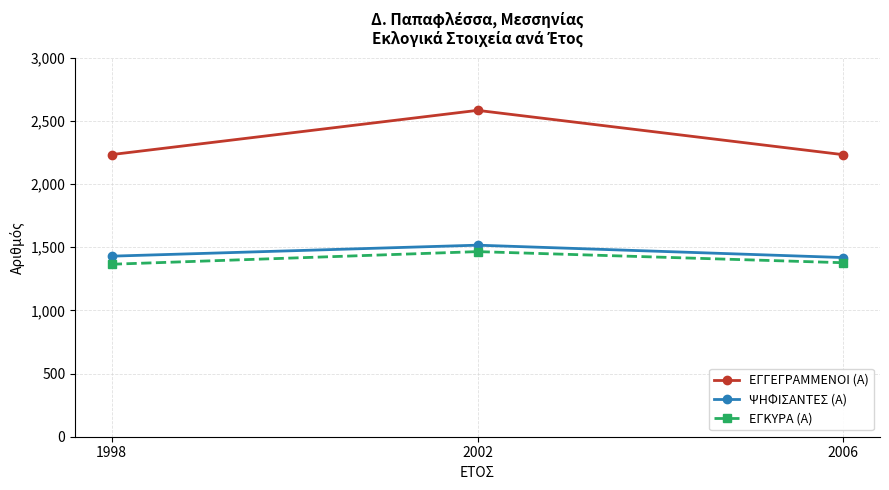

At which label does ΕΓΚΥΡΑ (Α) reach its peak?

2002